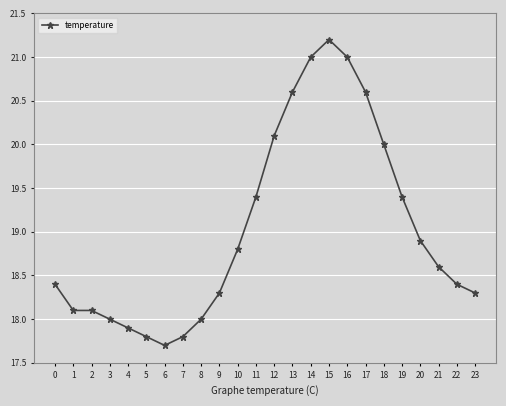

What is the value of the 20th point from the left?

19.4